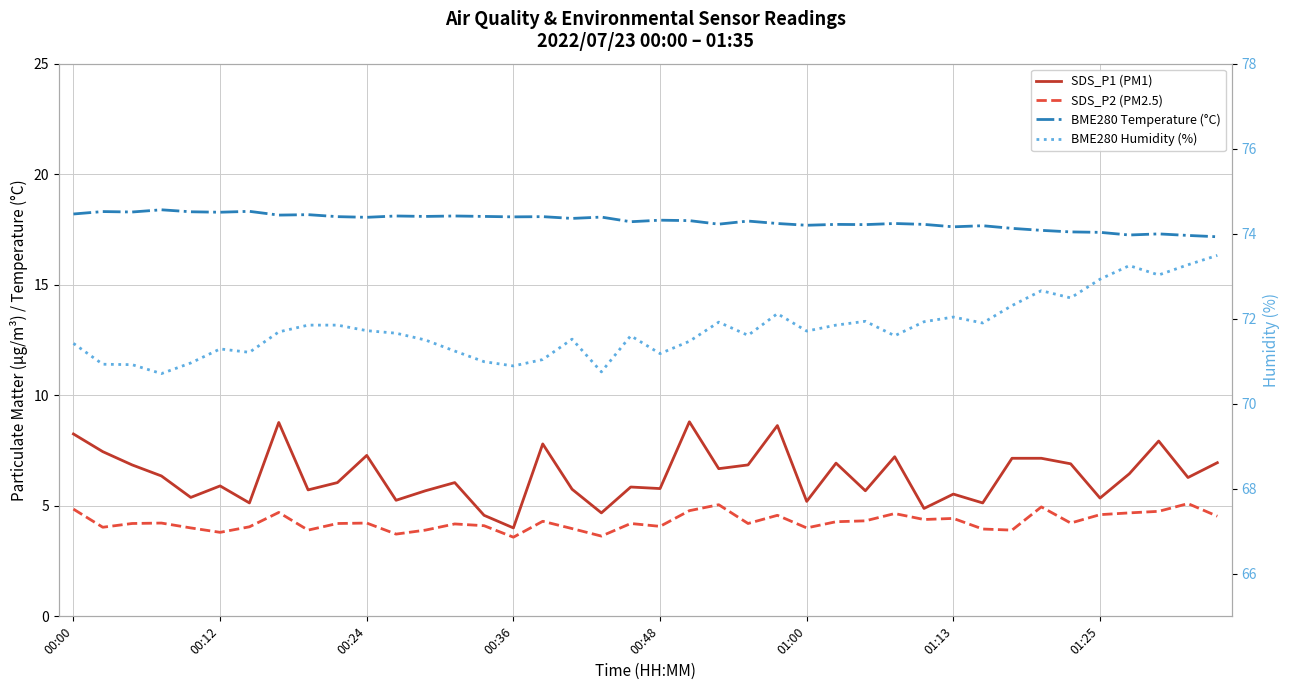

Which series has the largest range (max minus min)?

SDS_P1 (PM1)